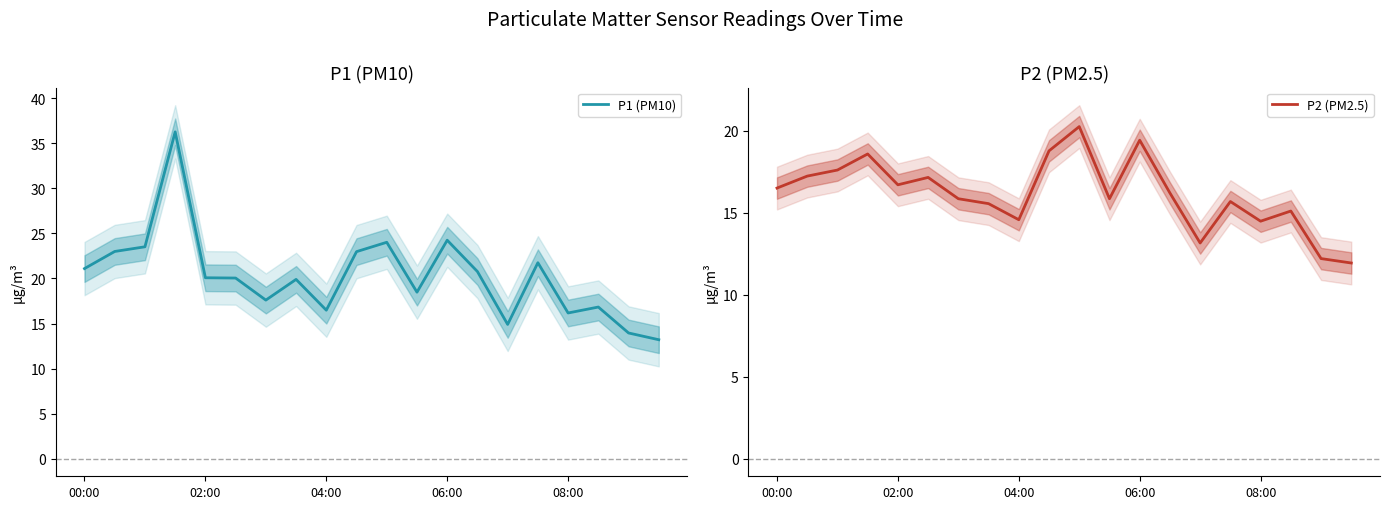

How many values in the P2 (PM2.5) series are below 16?

10